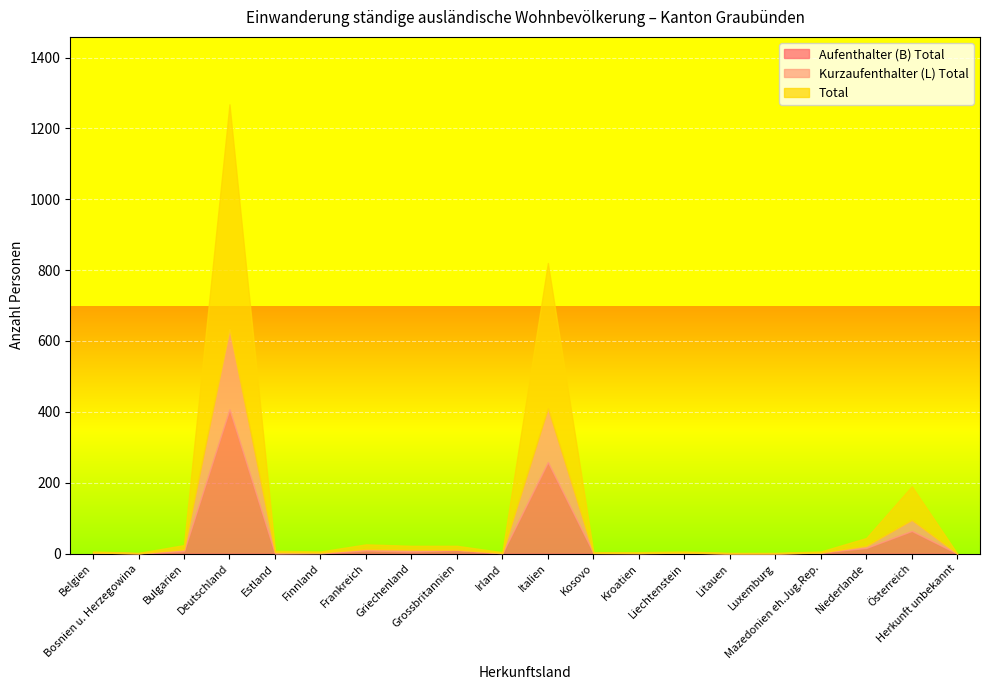

What are all the series names shown in the legend?

Aufenthalter (B) Total, Kurzaufenthalter (L) Total, Total